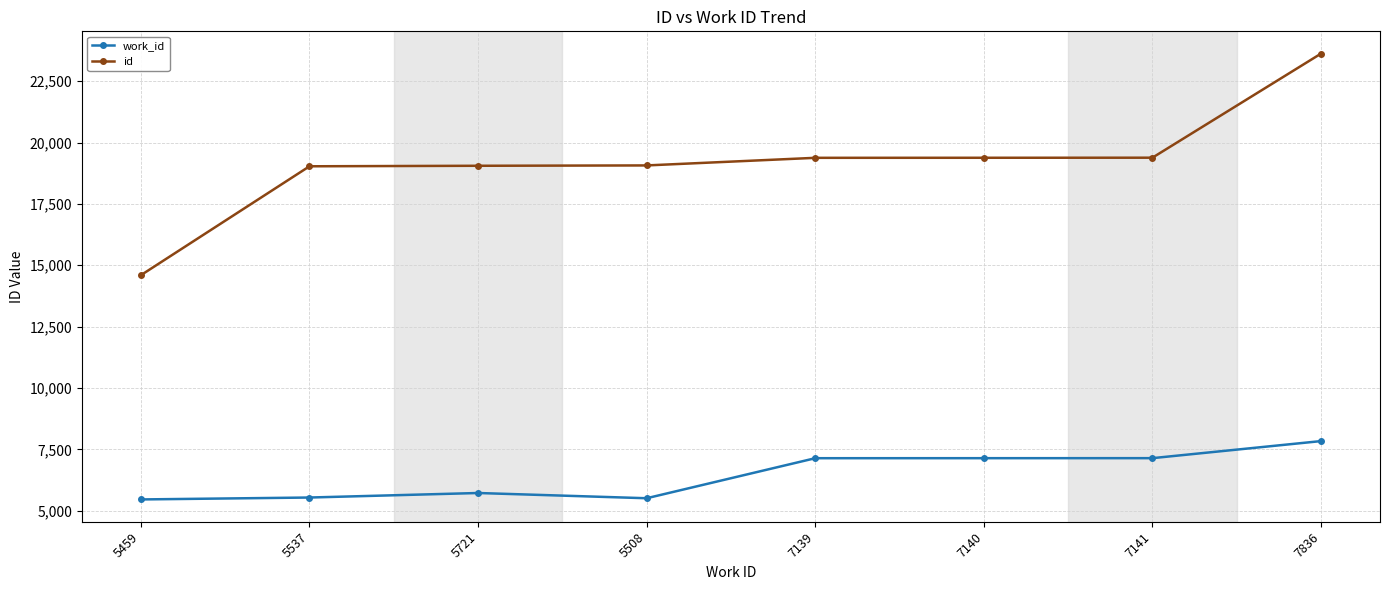

Which series has the largest total across all categories?

id